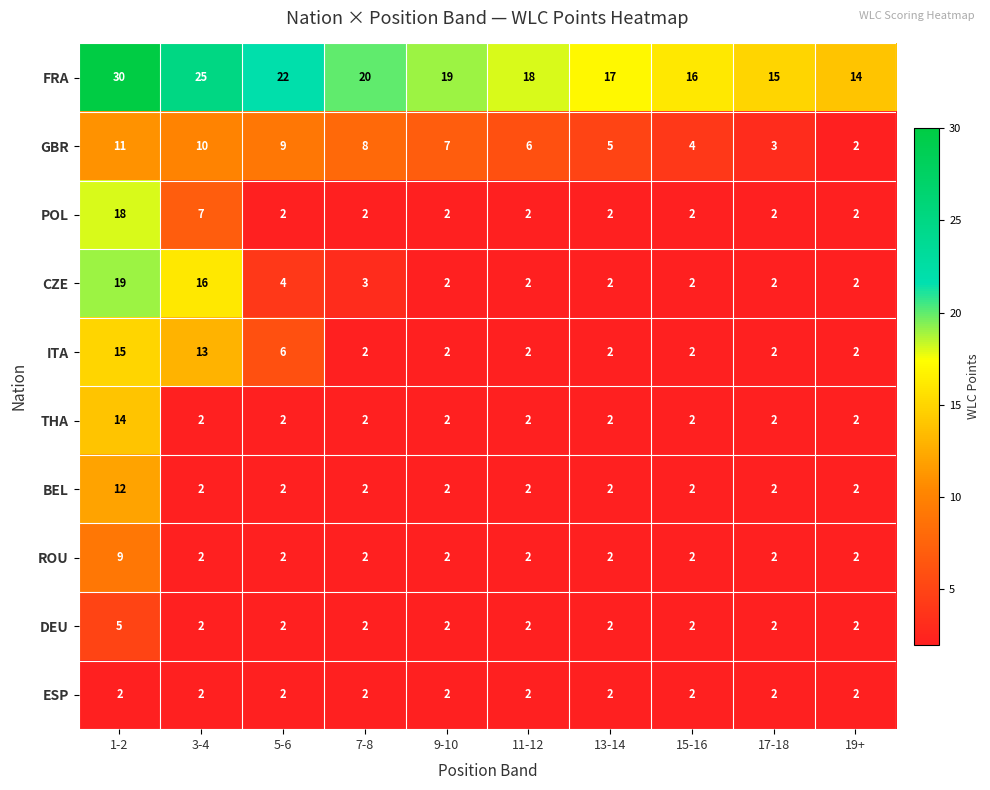

What is the maximum value for BEL?

12